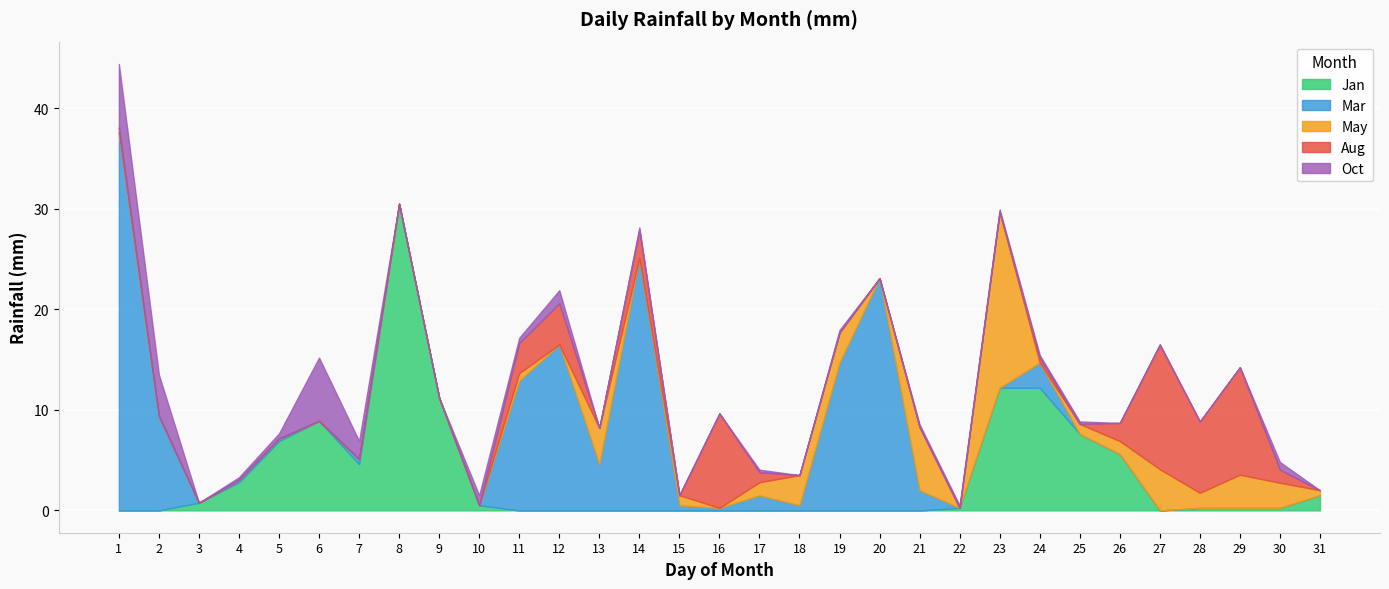

Between 24 and 11, which is larger?

24